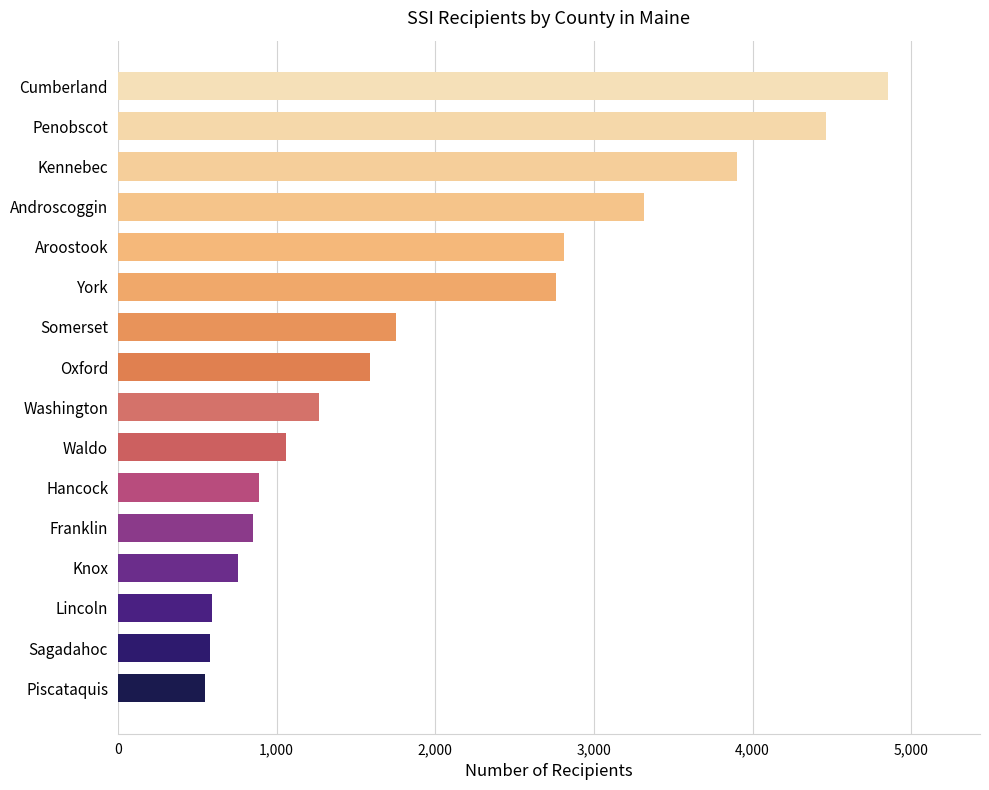

What is the difference between the maximum and minimum values?

4300